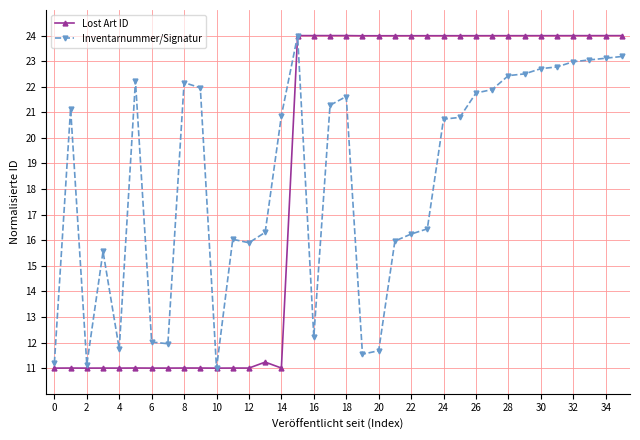

What is the value of the Inventarnummer/Signatur point at the 23rd from the left?

16.2